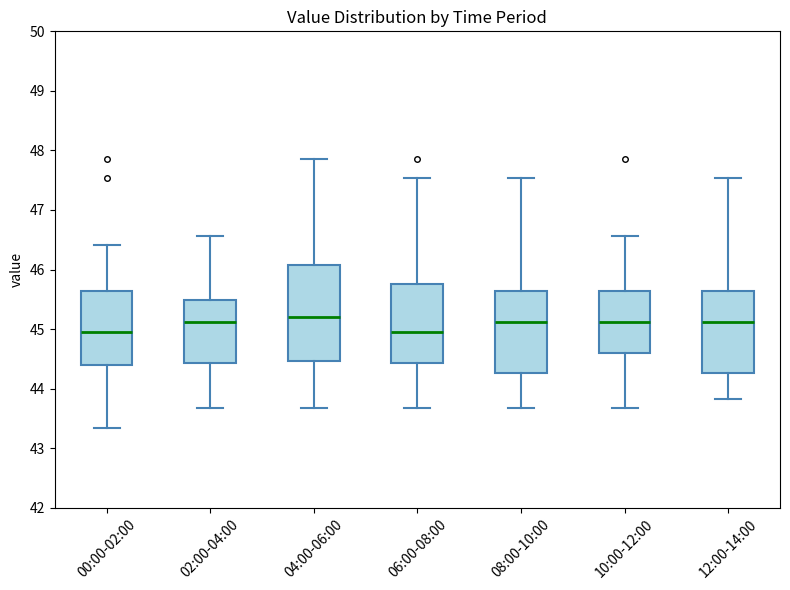

Where is the upper edge of the box for 04:00-06:00 on the y-axis? The values are not printed on the chart, so give them approximately, as read against the axis.

46.1